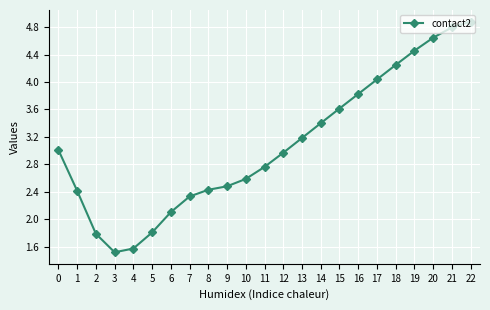

What is the difference between the maximum and minimum values?

3.4